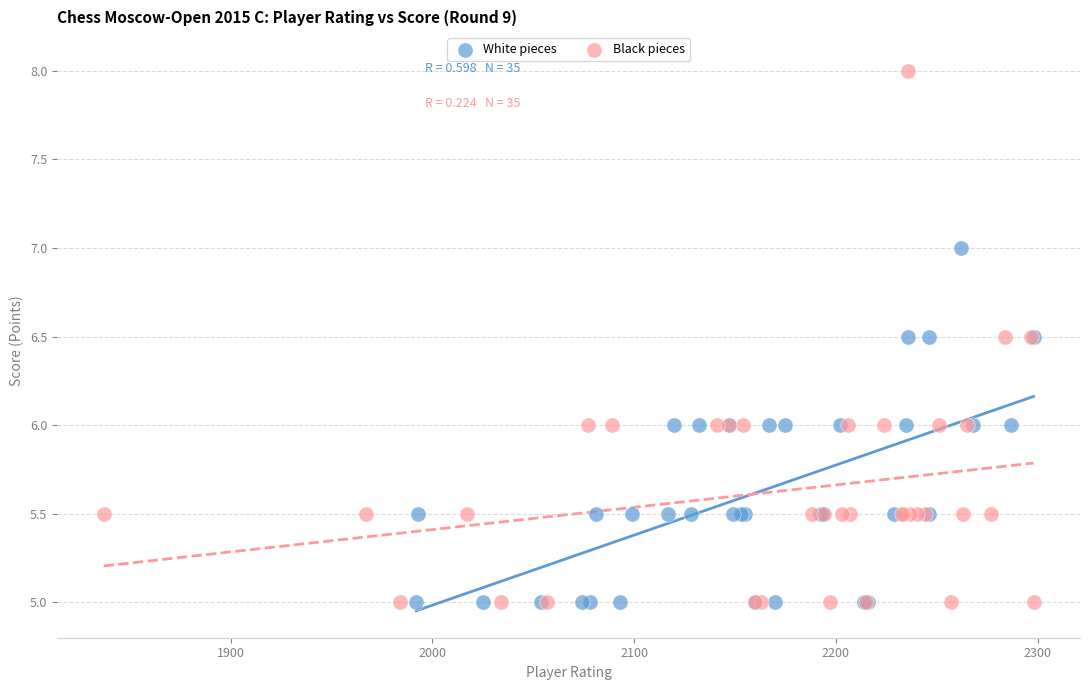

Which series has the largest Y range (max minus min)?

Black pieces